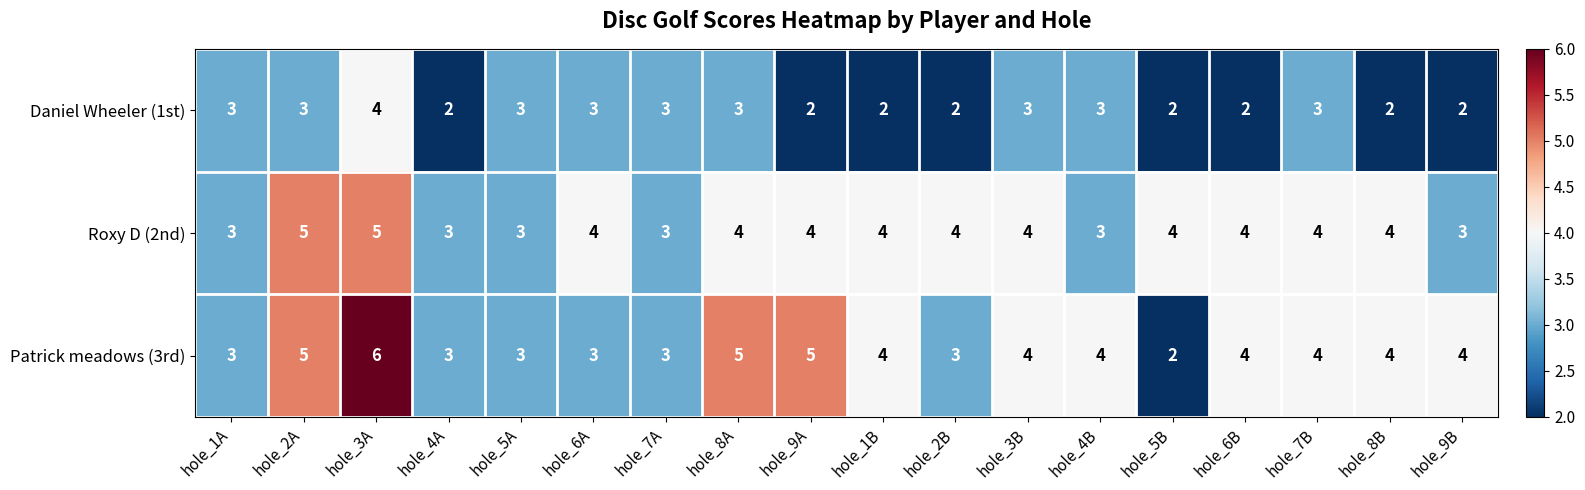

Which category has the highest value in the Patrick meadows (3rd) series?

hole_3A